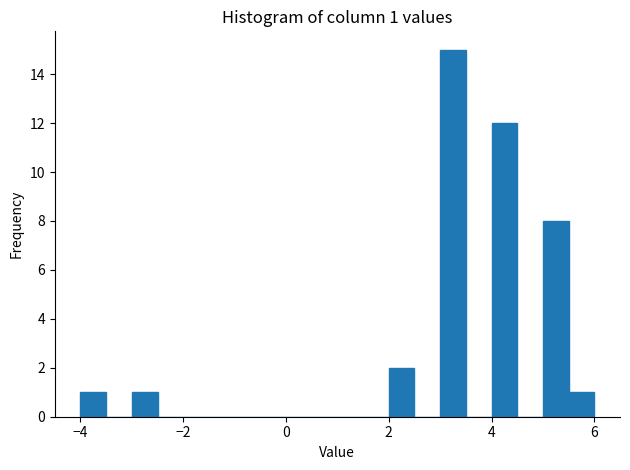

Around what value on the x-axis is the tallest bar? Give the approximate position of its centre, as read against the axis.

3.2